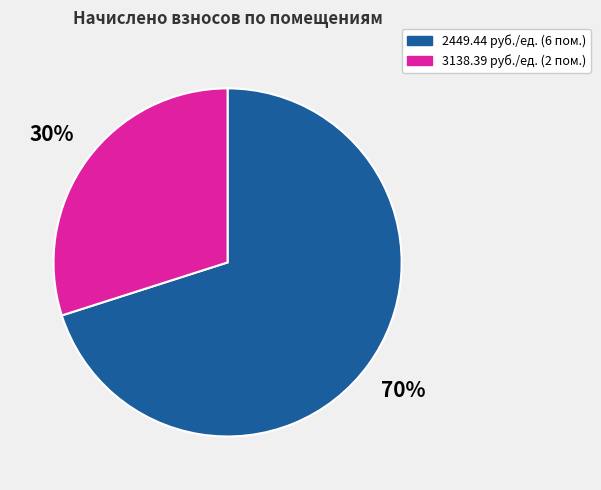

Is there a majority slice in this chart?

Yes